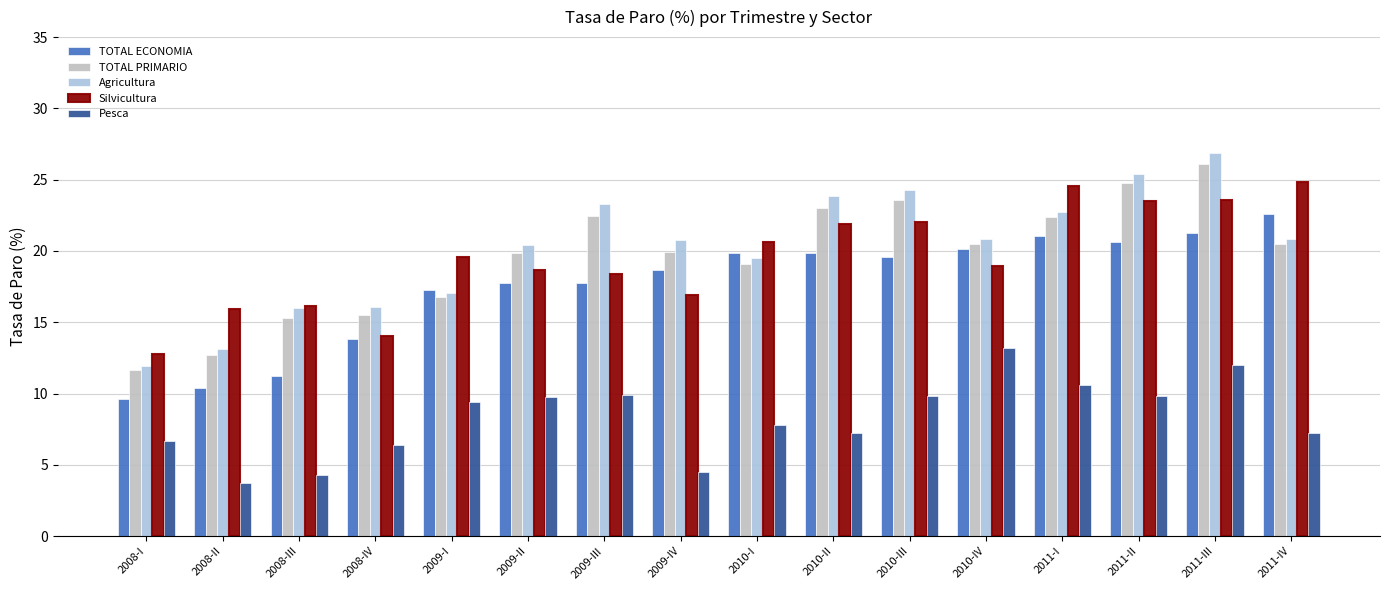

What value does the Pesca series have at 2009-III?

9.9